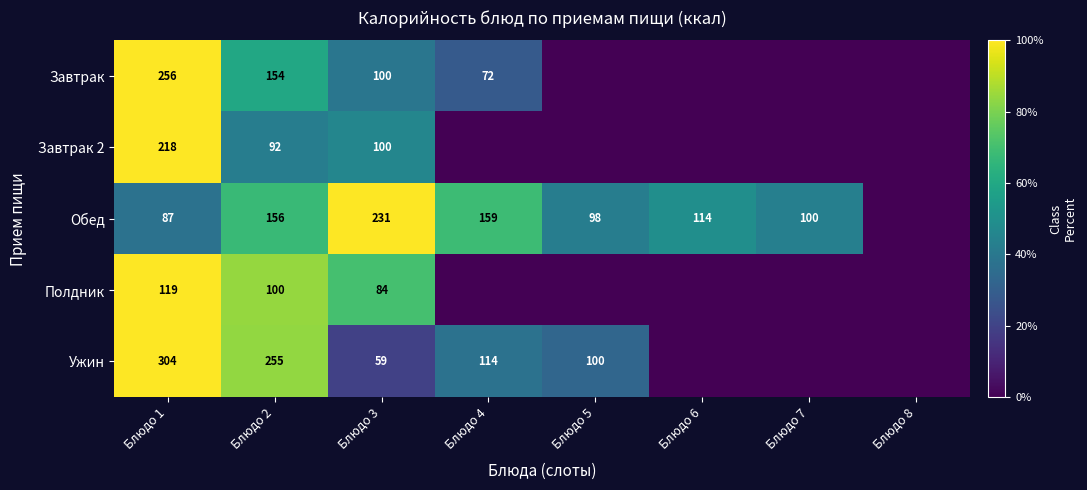

Which category has the highest value across all series?

Блюдо 1